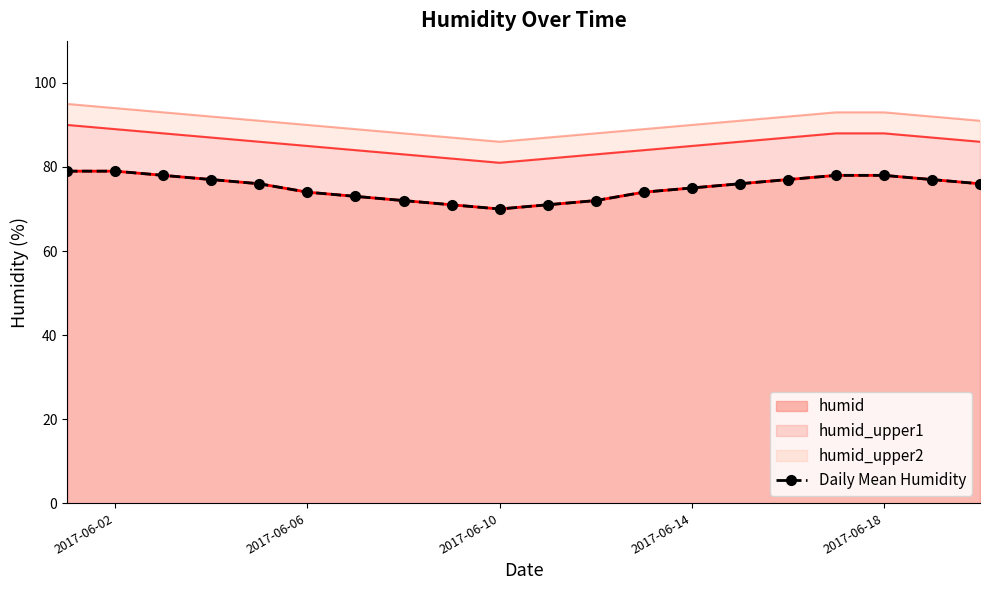

The humid series shows 117 at 2017-06-18. True or false?

False